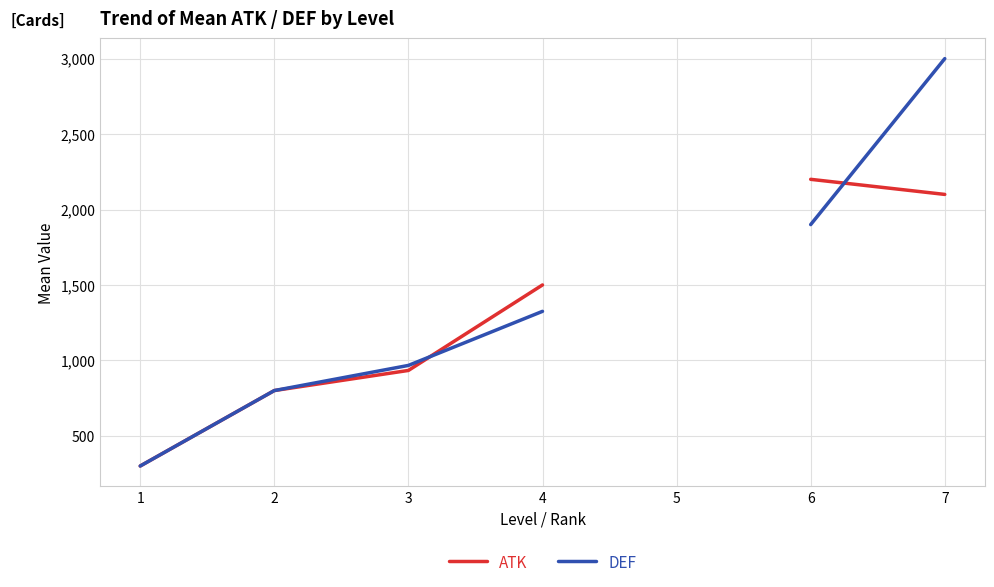

What are all the series names shown in the legend?

ATK, DEF